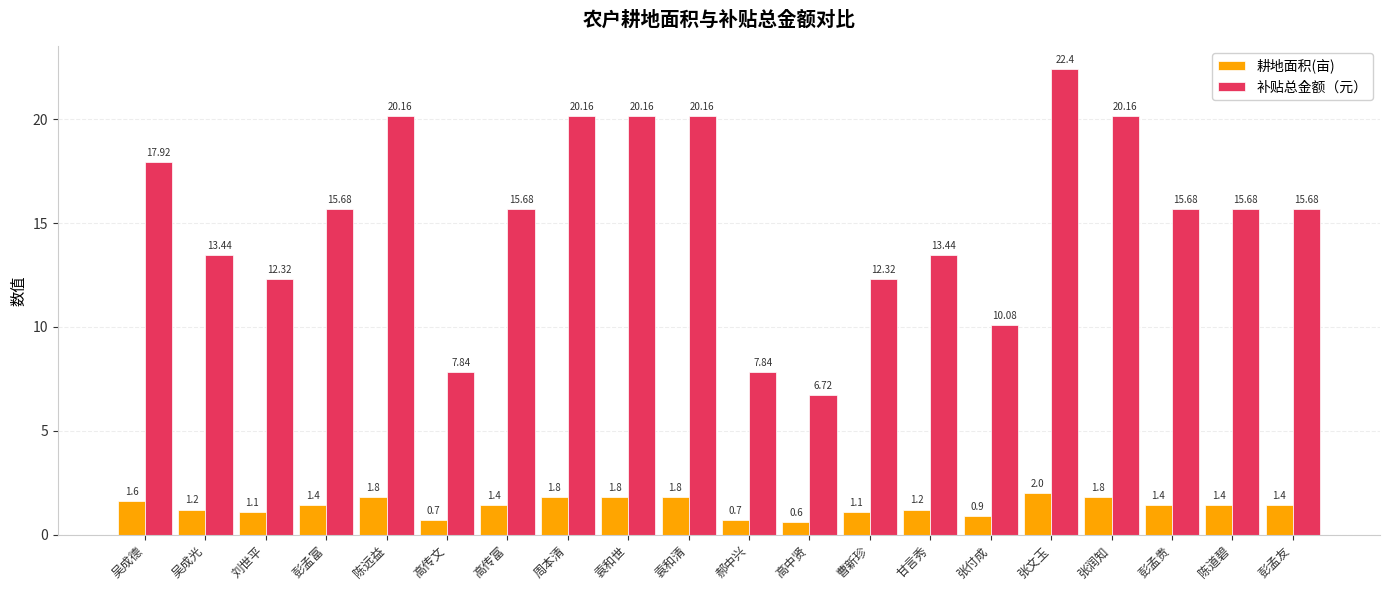

What is the spread (max minus min) of values at 甘言秀?

12.2